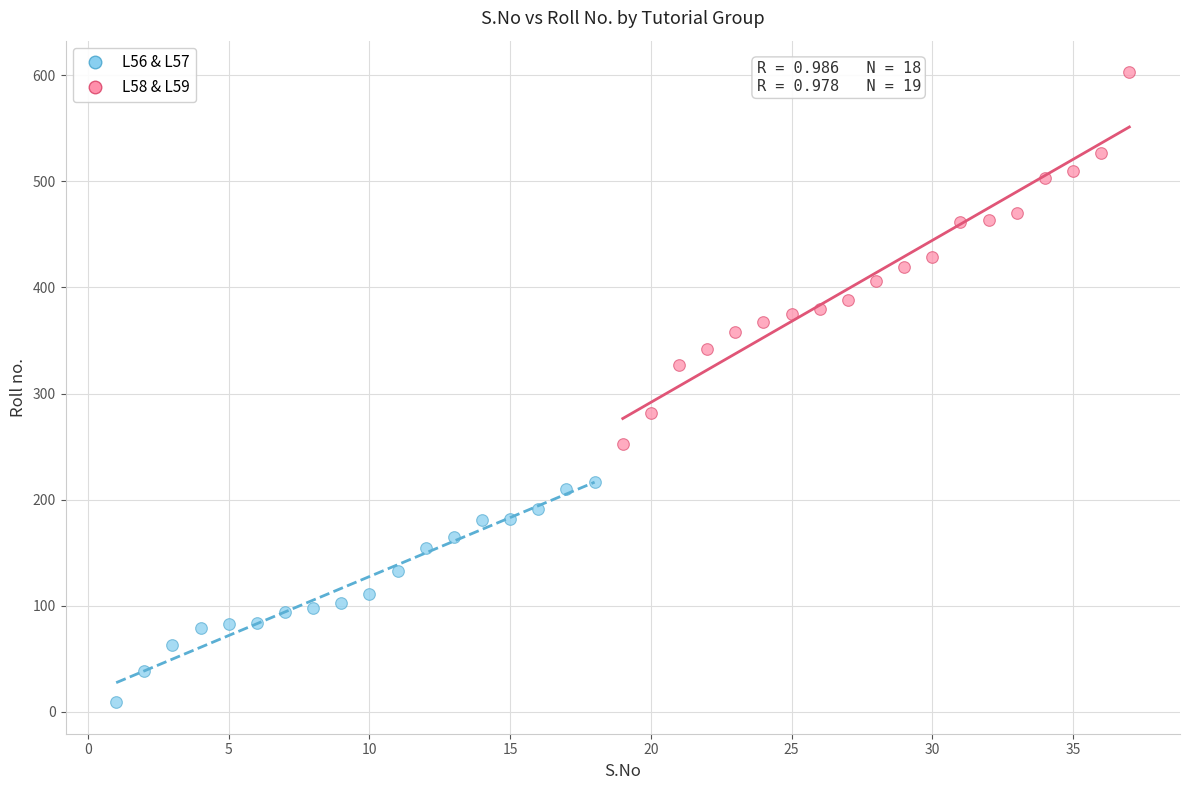

What are all the series names shown in the legend?

L56 & L57, L58 & L59